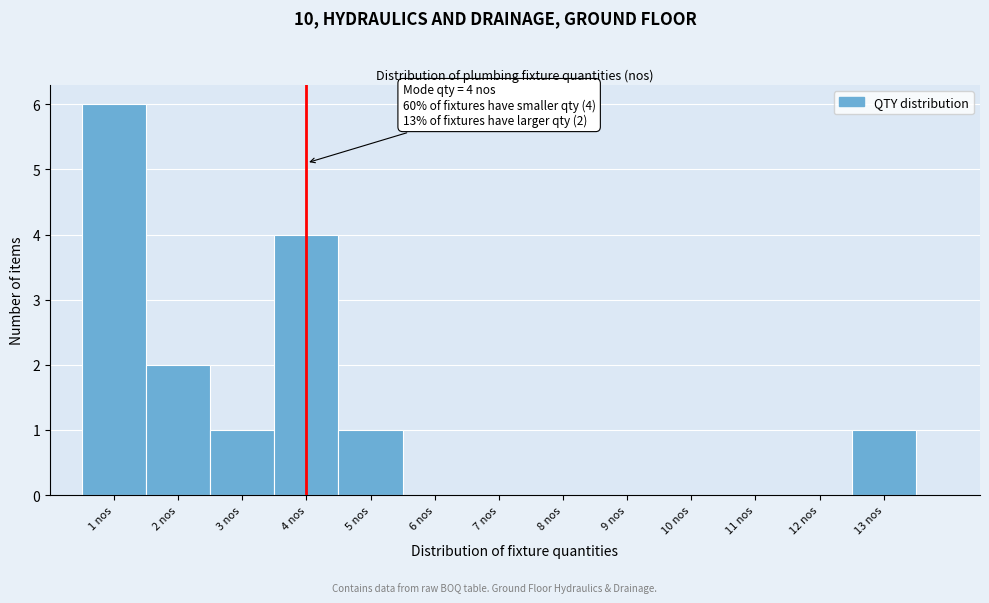

Which range on the x-axis has the tallest bar?

0.5 to 1.5